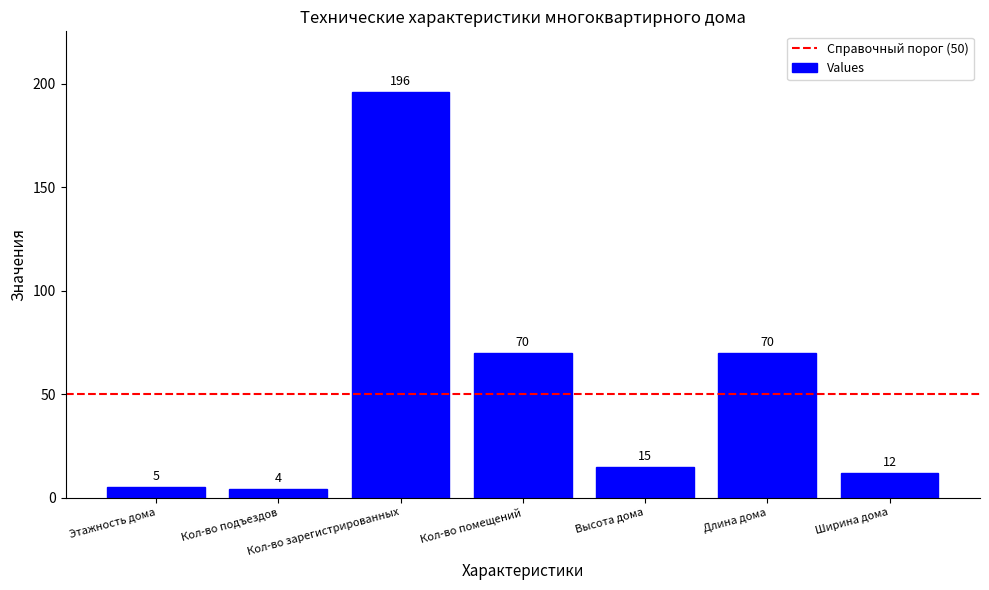

The value at Высота дома is 15. True or false?

True